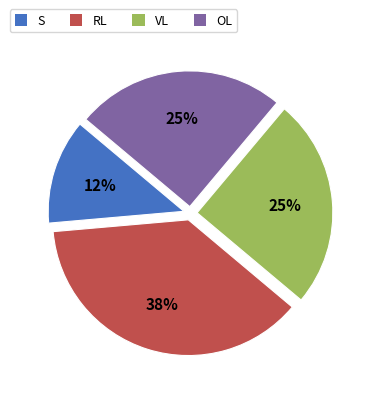

To the nearest percent, what is the difference between the largest and smallest slice percentages?

25%